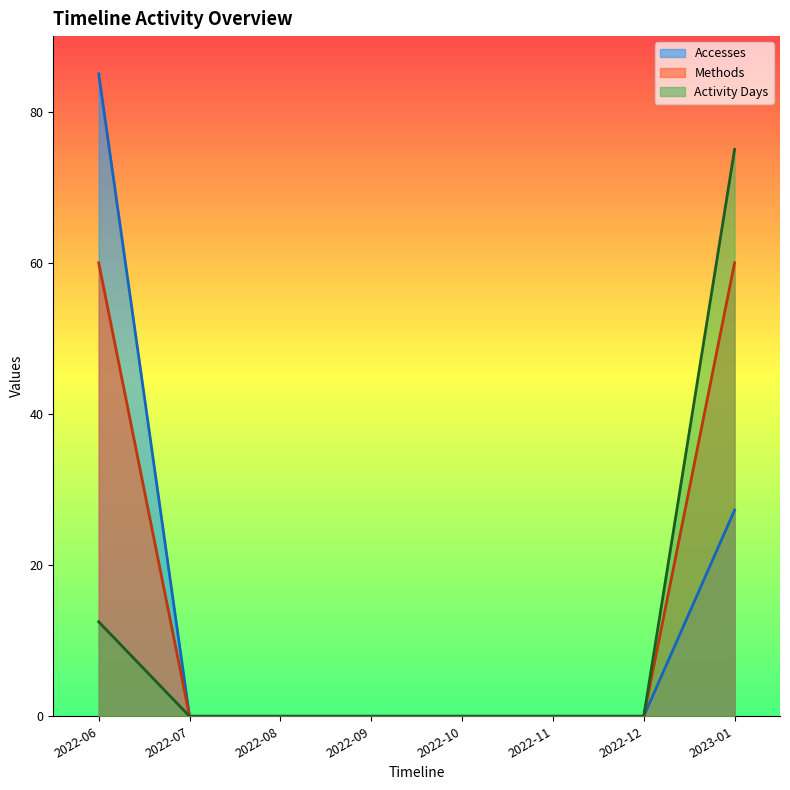

Is it true that Accesses equals 85.0 at 2022-06?

True